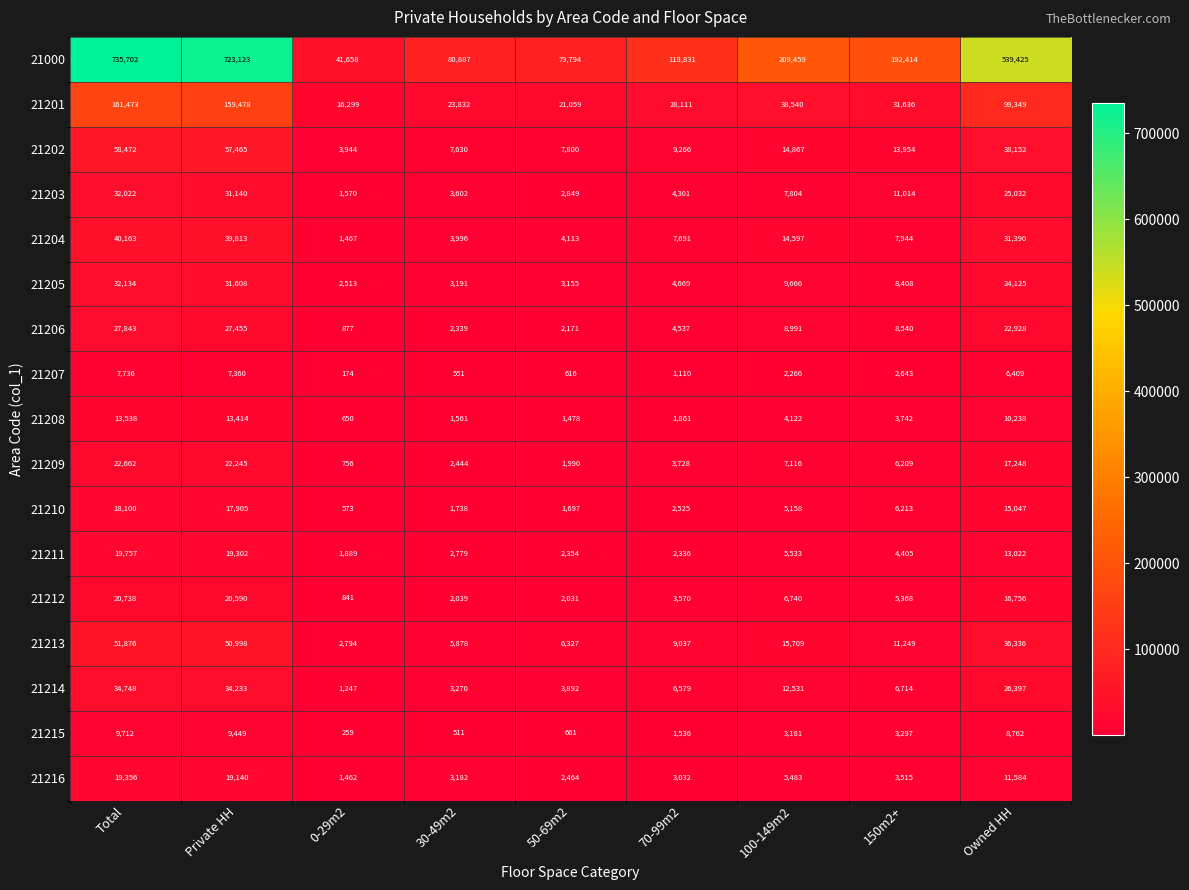

Which series has the largest total across all categories?

21000